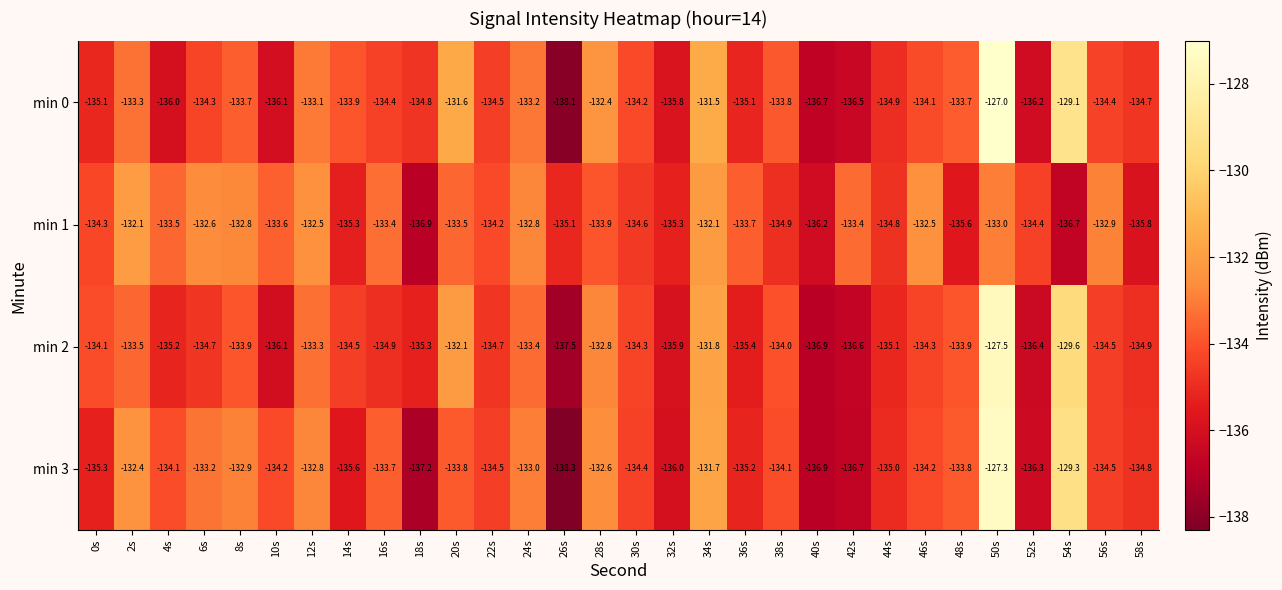

What is the difference between the maximum and minimum values in the min 3 series?

11.0